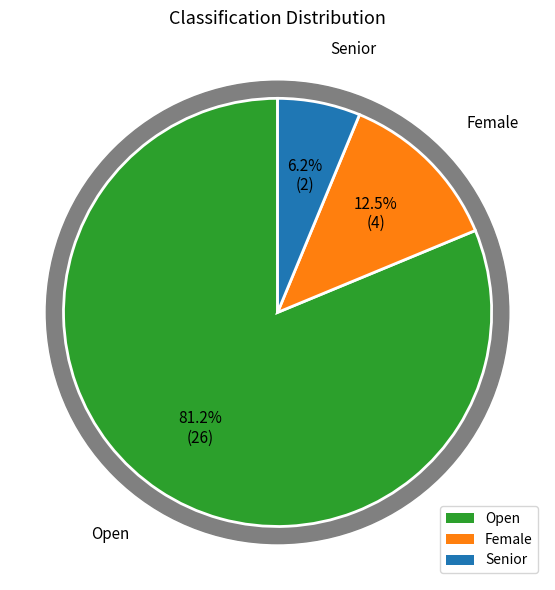

Is it true that Senior is 1% of the pie?

False